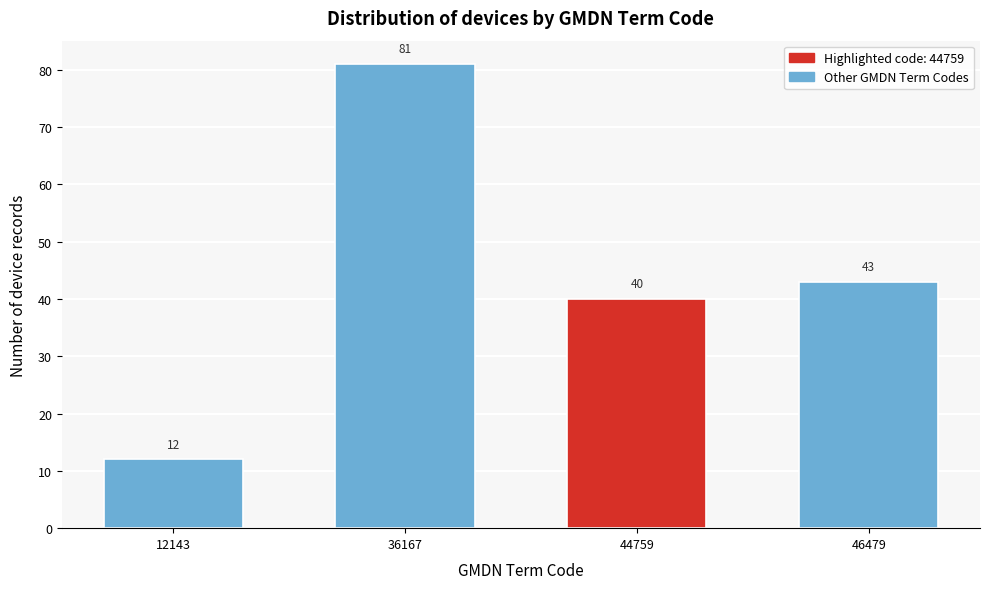

Reading right to left, list all the values displayed in this chart.

46479=43	44759=40	36167=81	12143=12